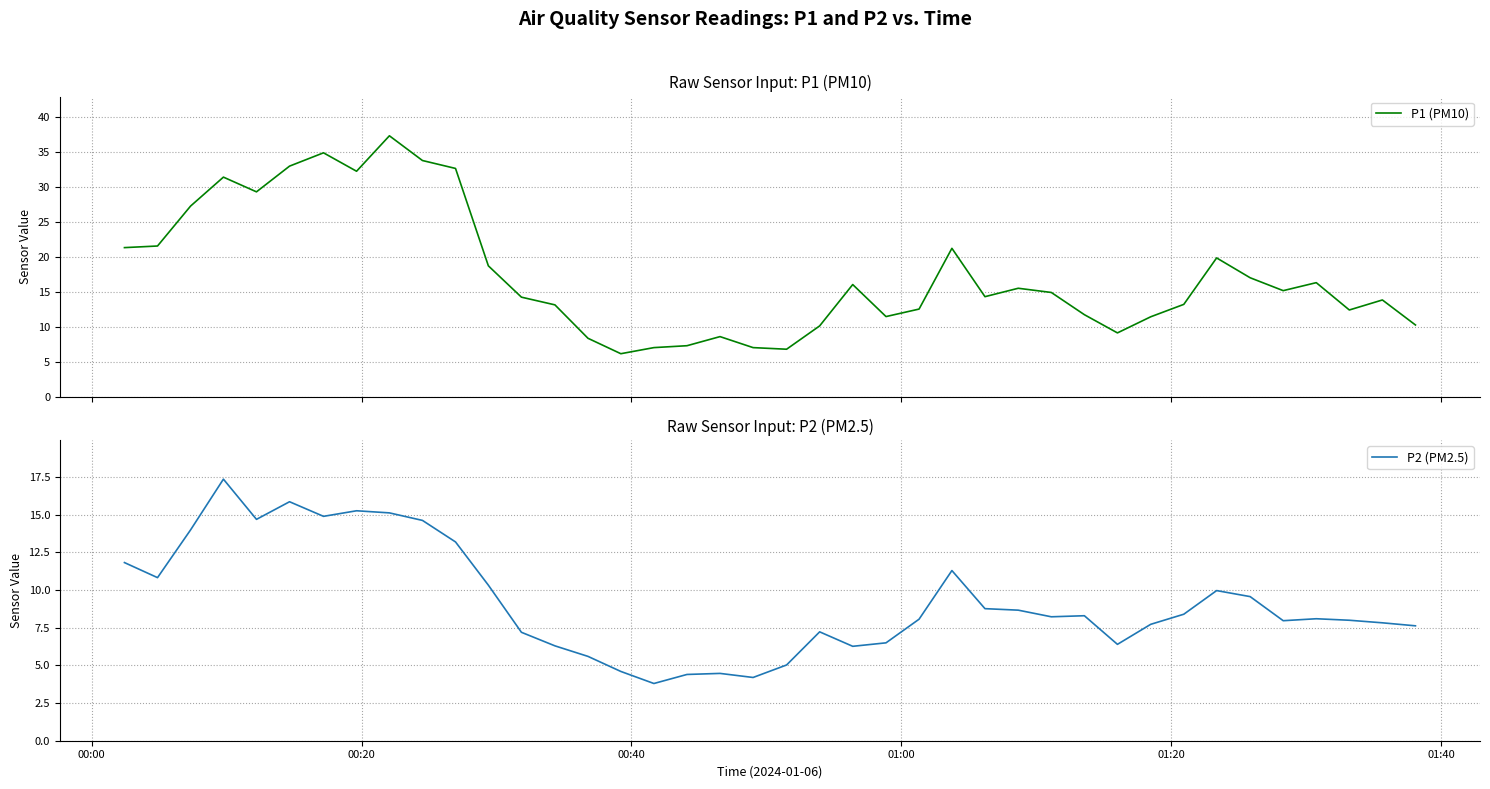

True or false: P2 (PM2.5) and P1 (PM10) cross at least once.

False